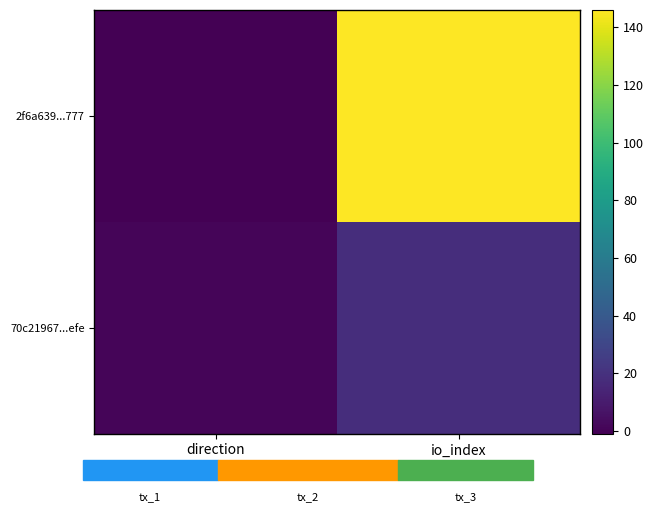

Reading left to right, what are all the values shown in this chart?

2f6a639...777: direction=-1	io_index=146
70c21967...efe: direction=1	io_index=18